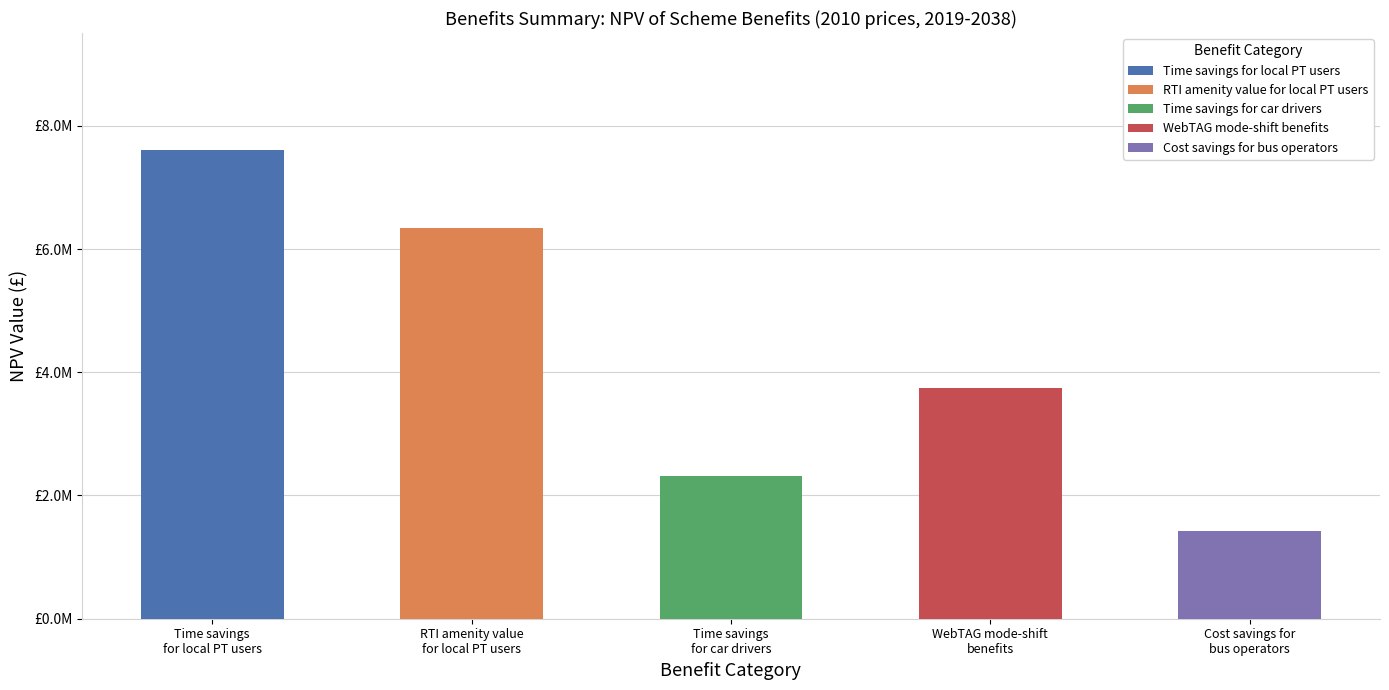

What is the ratio of the value at RTI amenity value for local PT users to the value at Time savings for car drivers?

2.7